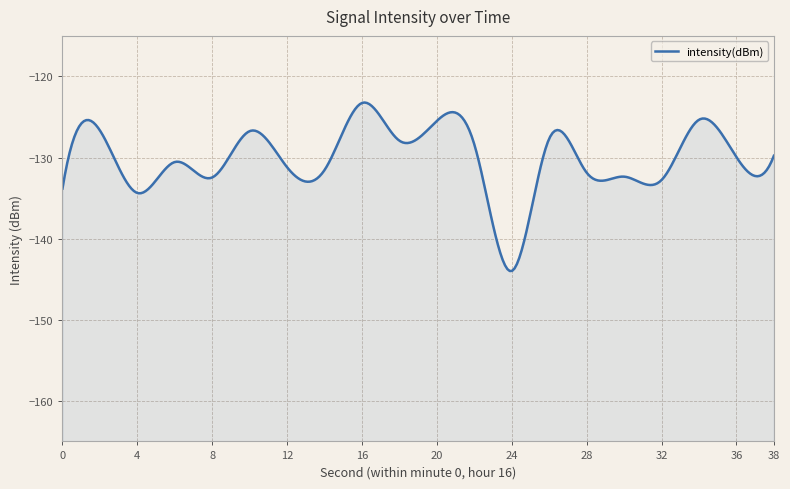

How many points are higher than both their immediate neighbors (excluding endpoints)?

7